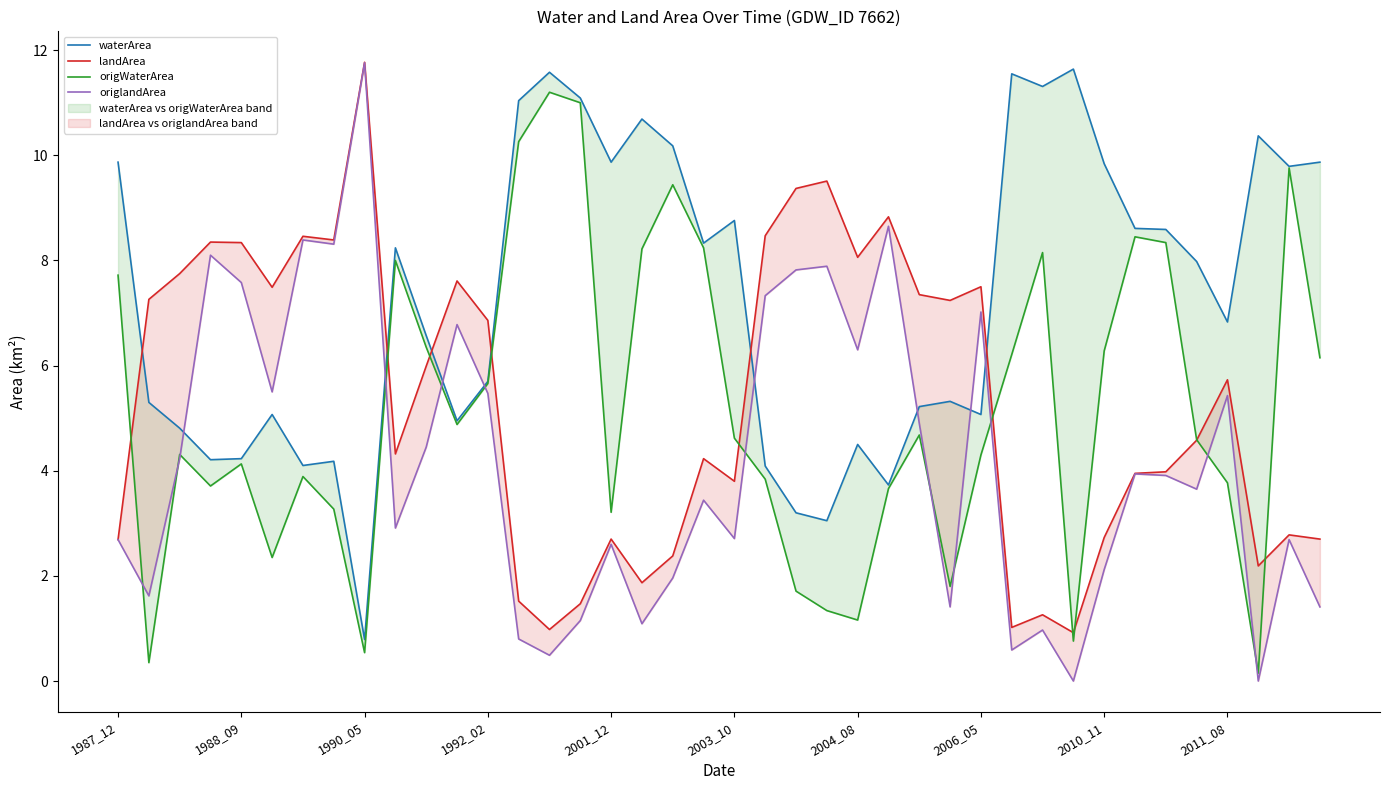

What value does the origWaterArea series have at 33?

8.4